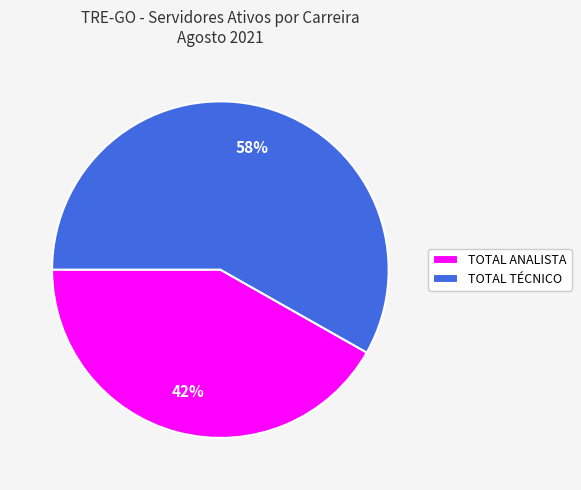

Which slice is the smallest?

TOTAL ANALISTA